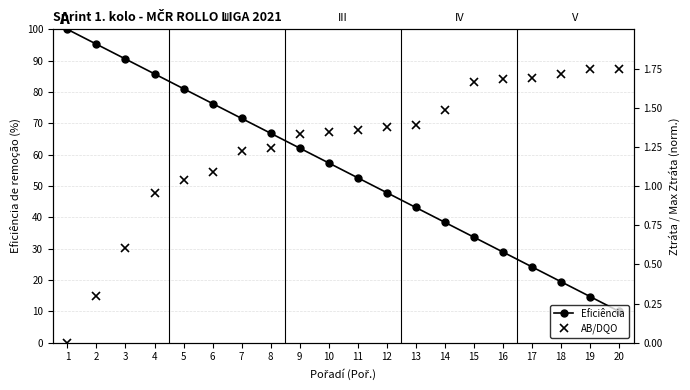

What is the sum of all Eficiência values?

1100.0